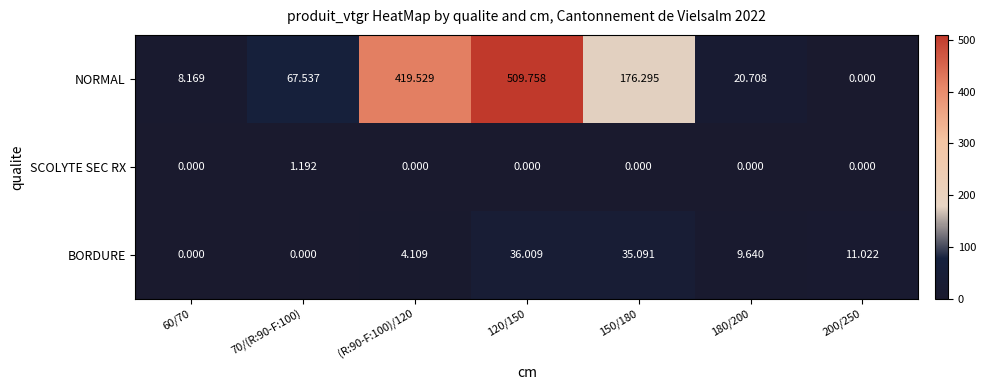

Is the value of NORMAL at (R:90-F:100)/120 greater than the value of BORDURE at 70/(R:90-F:100)?

Yes